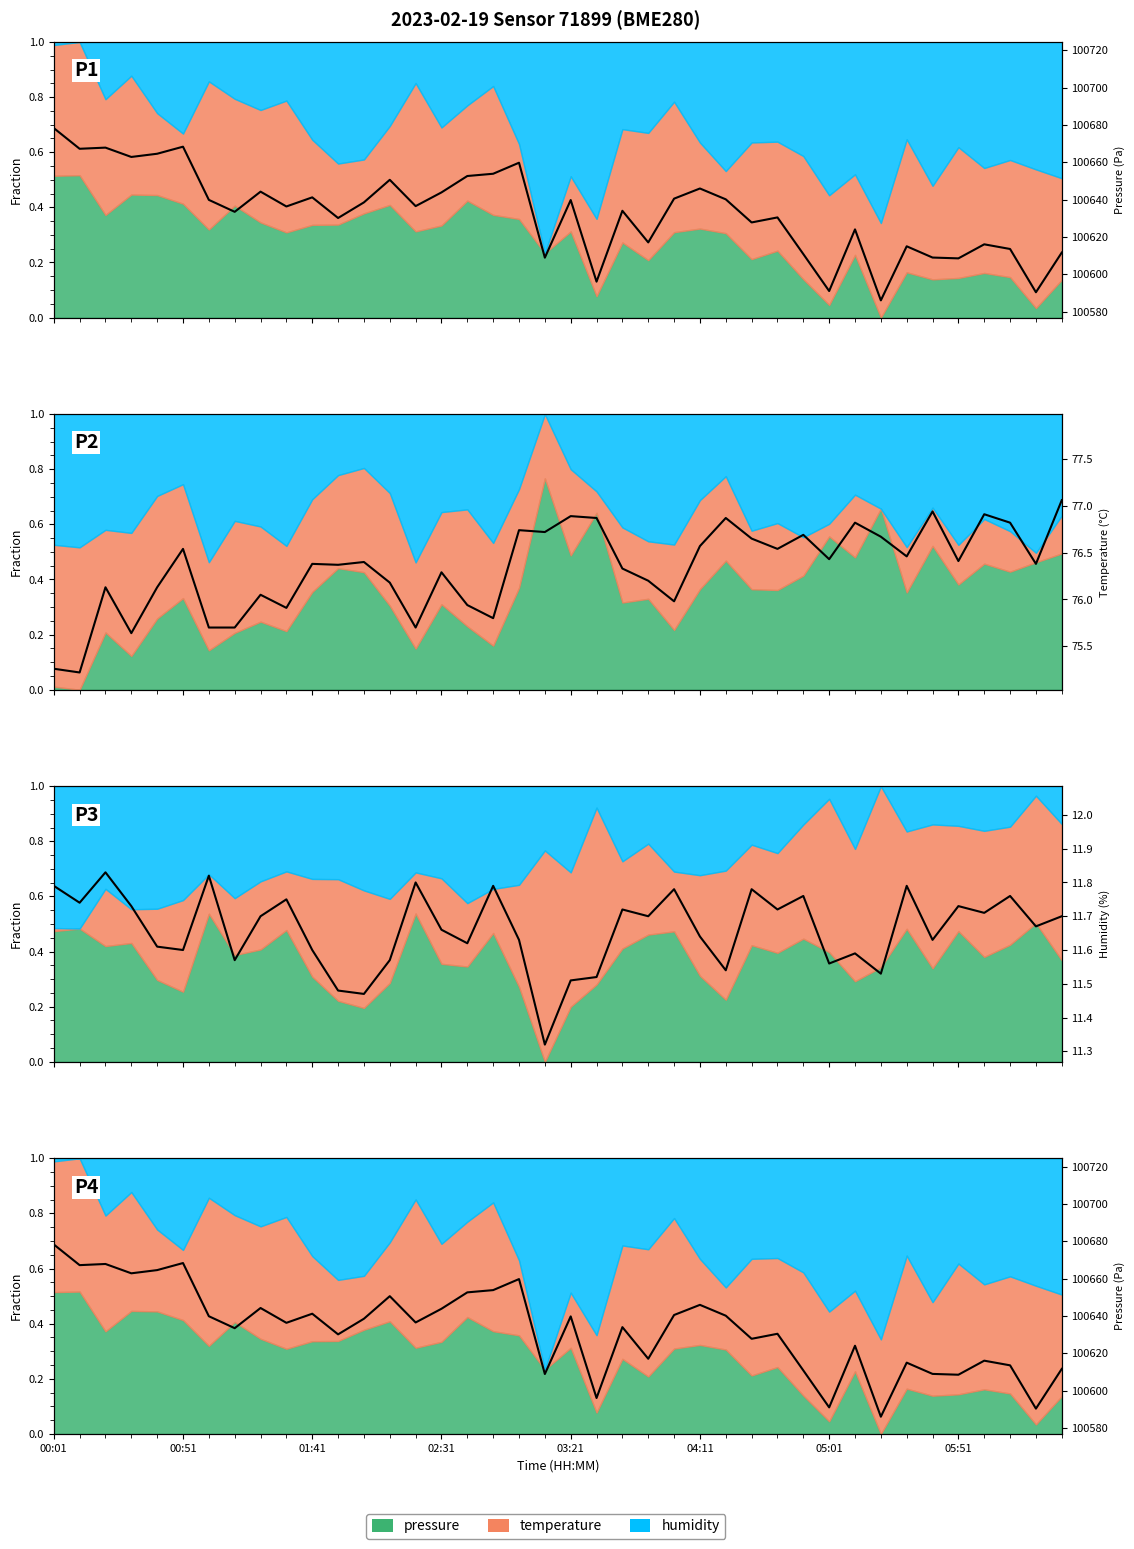

What is the average value?

100633.2